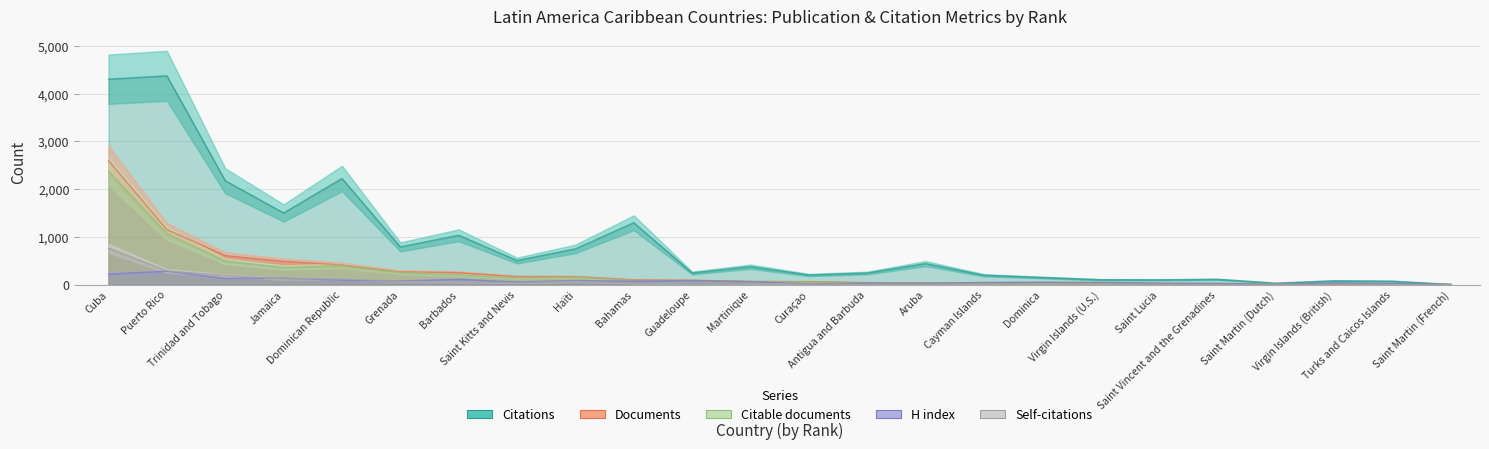

What is the greatest value displayed?

4375